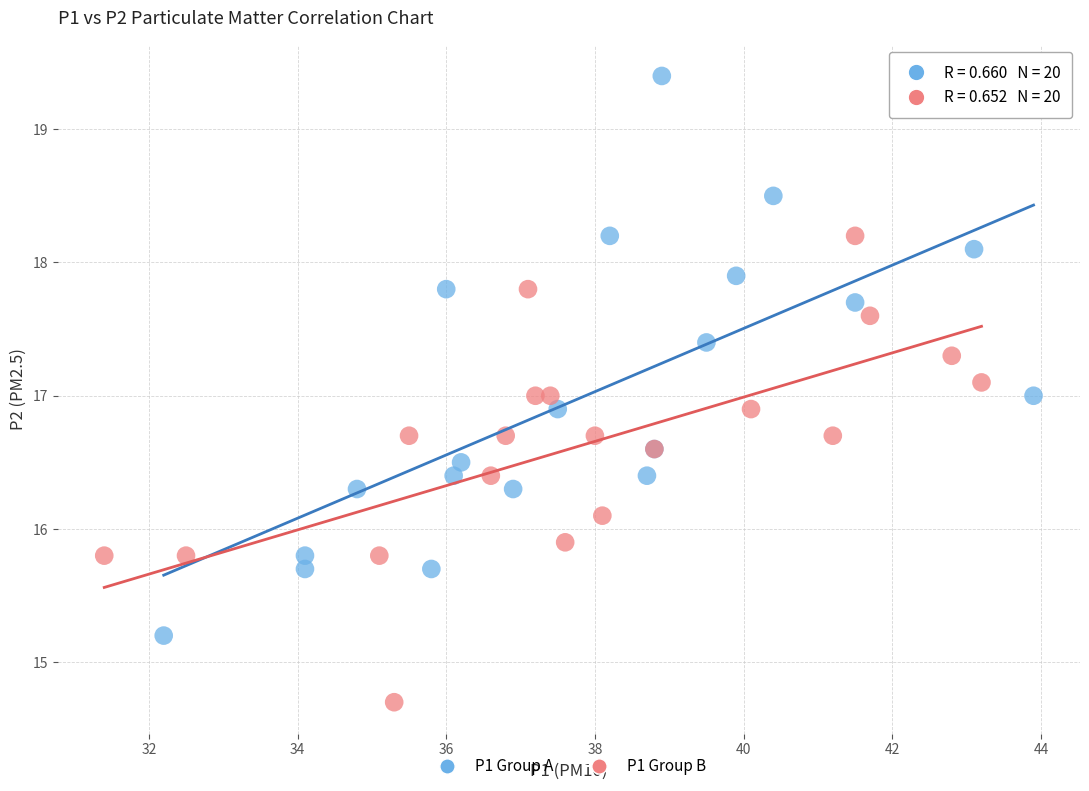

Which series has the widest spread of Y values?

P1 Group A